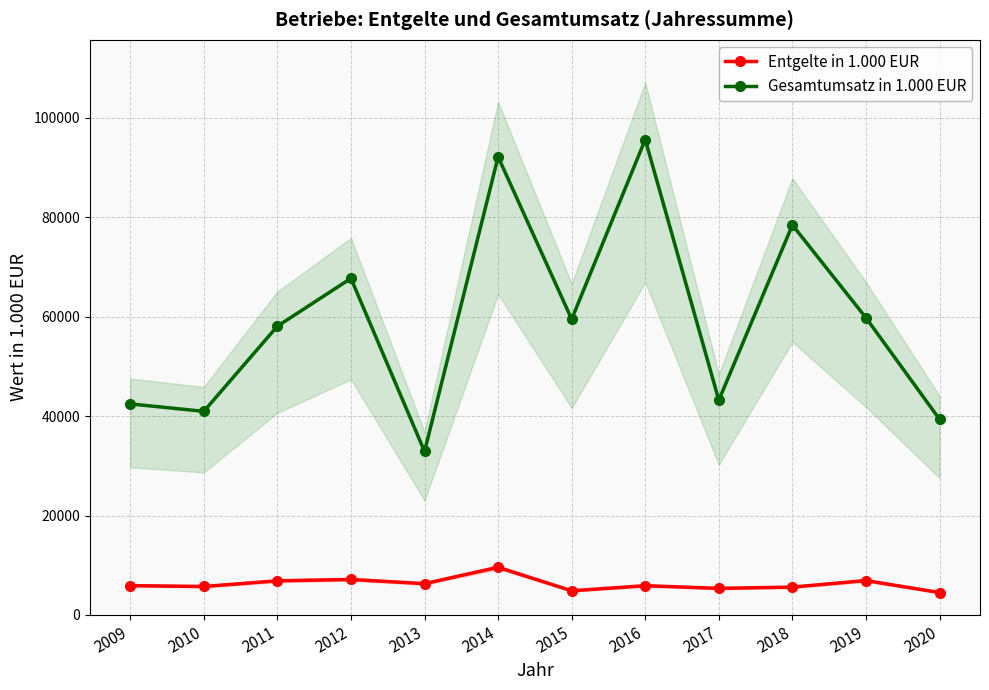

How many values in the Gesamtumsatz in 1.000 EUR series are below 59512?

6